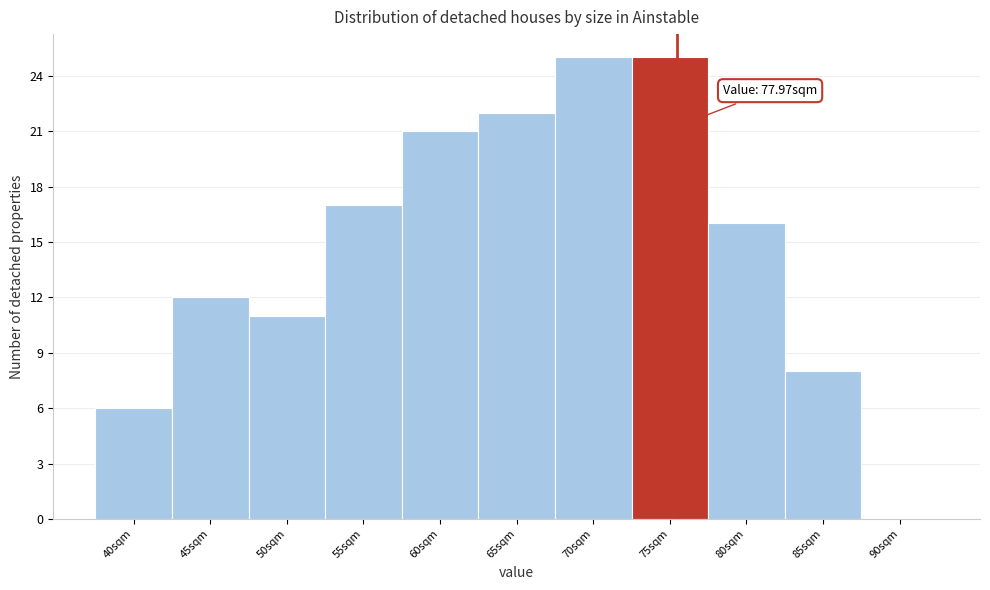

Reading left to right, extract all data points from this chart.

40sqm=6	45sqm=12	50sqm=11	55sqm=17	60sqm=21	65sqm=22	70sqm=25	75sqm=25	80sqm=16	85sqm=8	90sqm=0